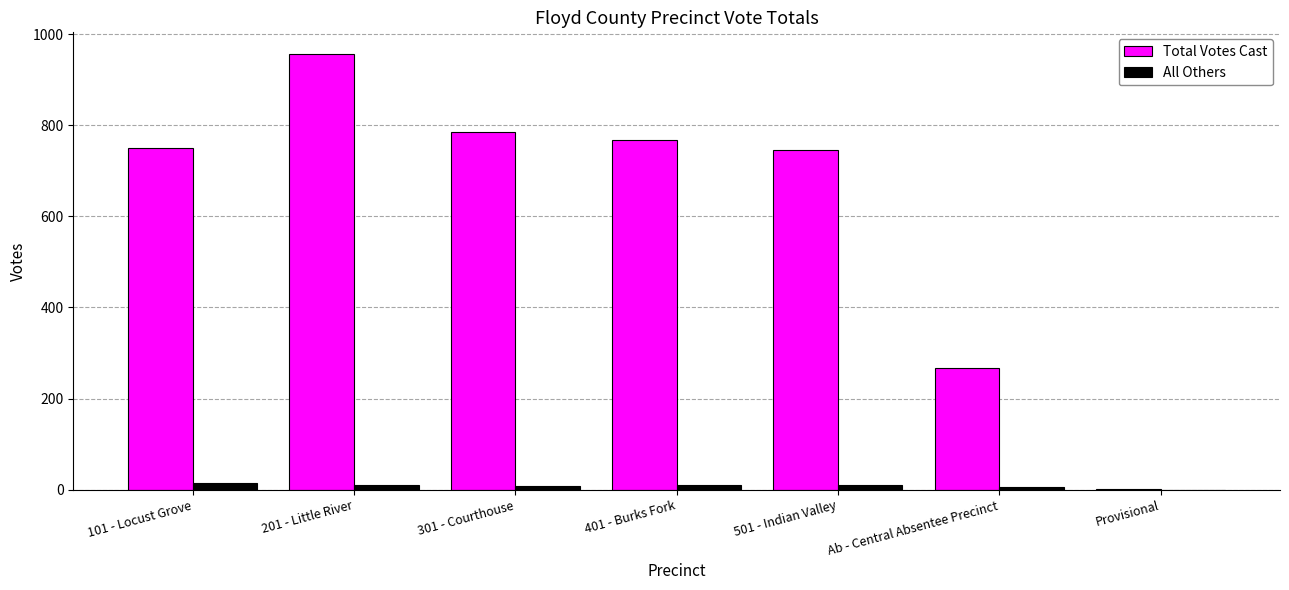

Which series changed the most between Ab - Central Absentee Precinct and Provisional?

Total Votes Cast